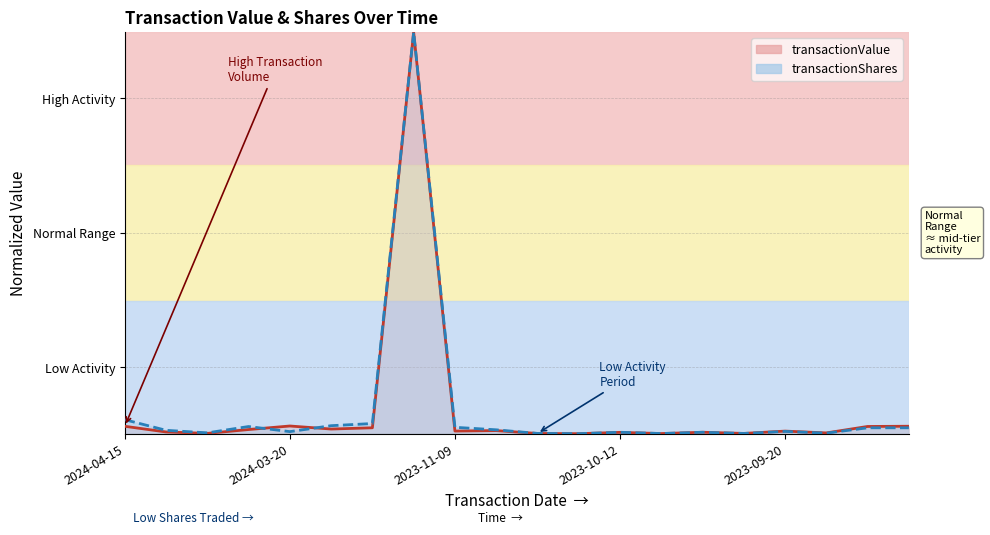

How many series are shown in this chart?

2